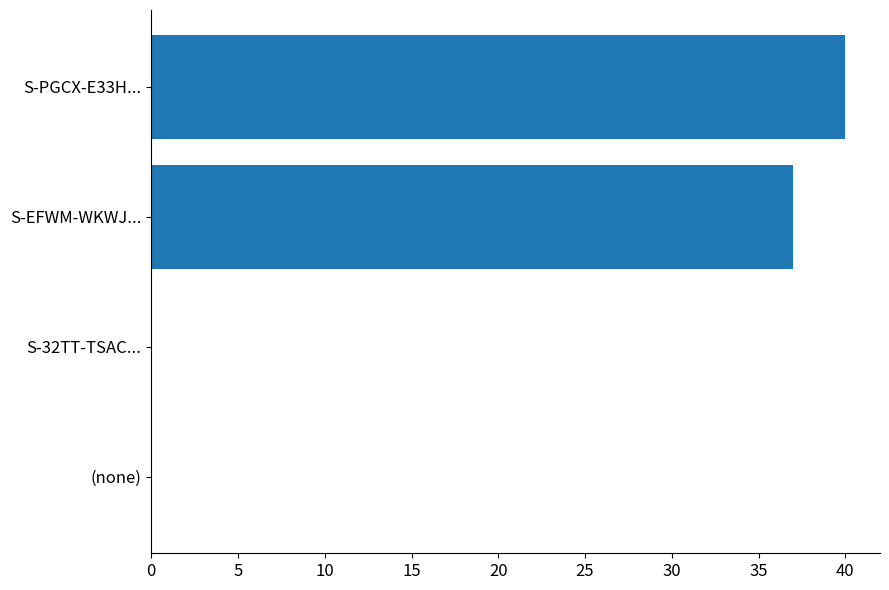

Reading bottom to top, extract all data points from this chart.

(none)=0	S-32TT-TSAC...=0	S-EFWM-WKWJ...=37	S-PGCX-E33H...=40